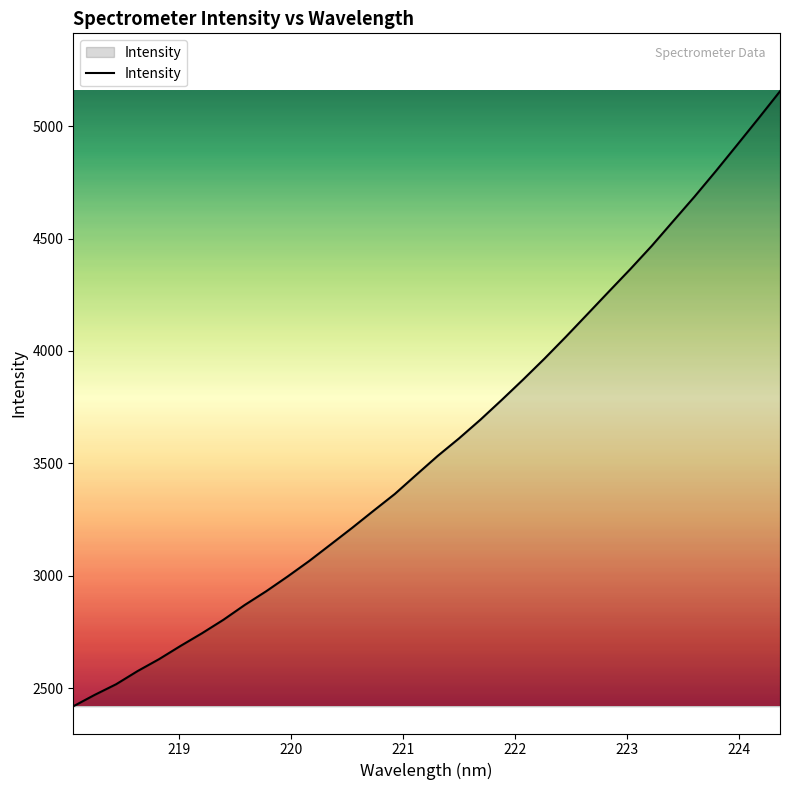

What is the smallest value displayed?

2419.1